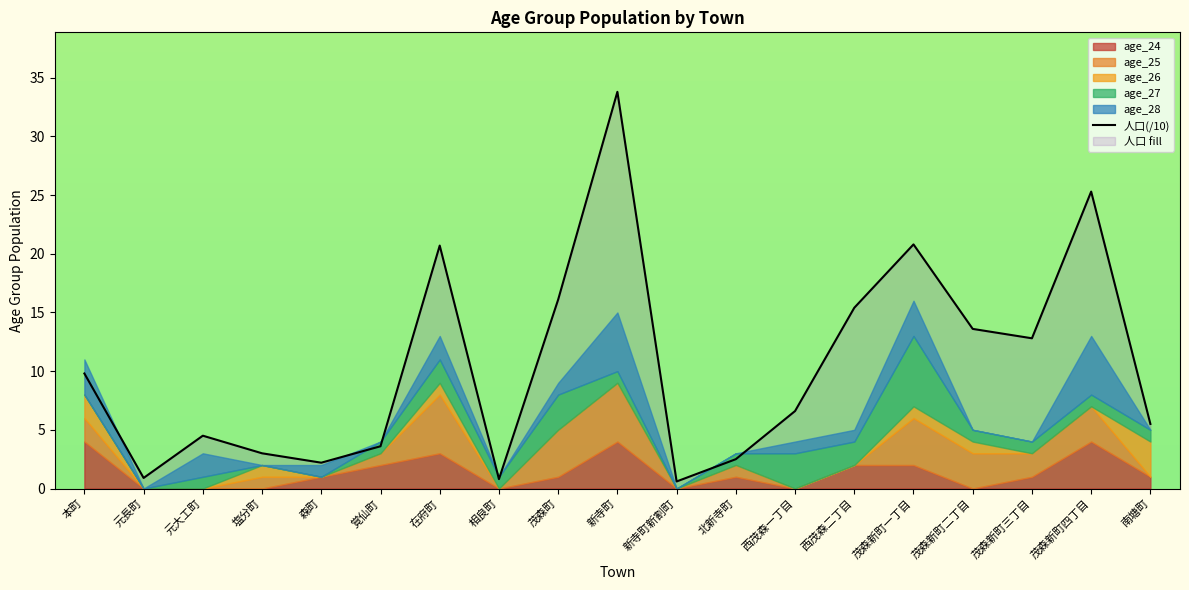

How many points are lower than both their immediate neighbors (excluding endpoints)?

5